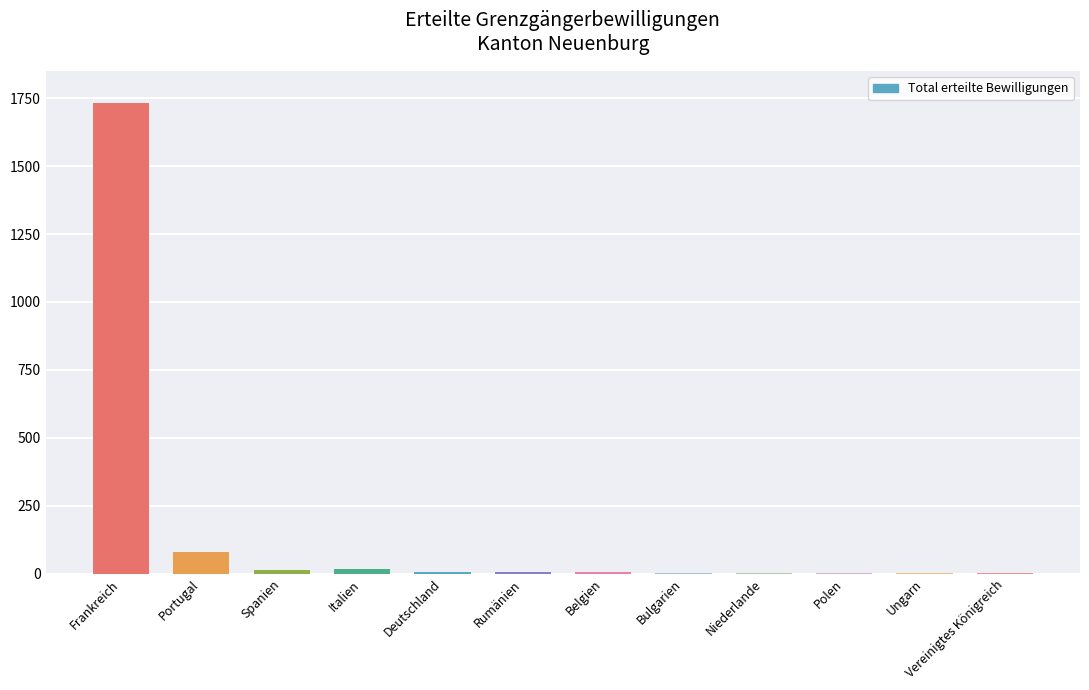

What is the difference between the values at Frankreich and Polen?

1733